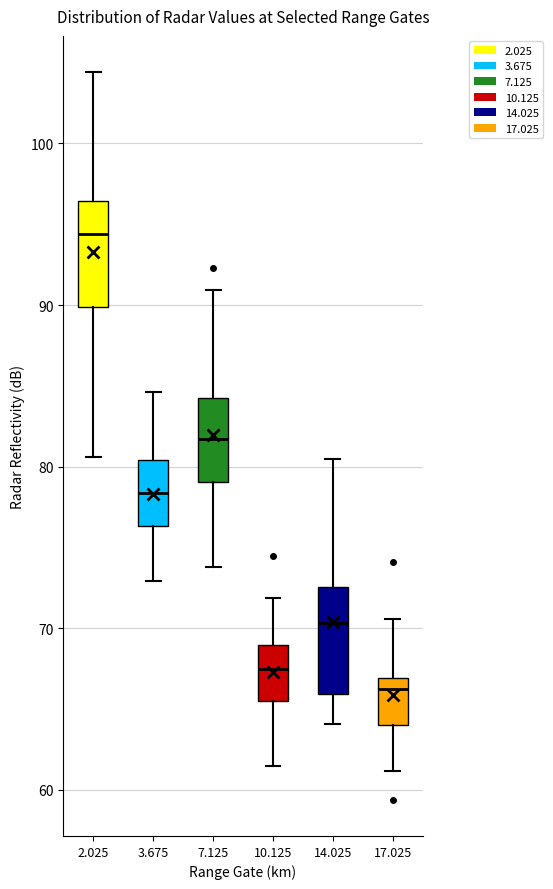

Where does the lower whisker of the box at x = 14.025 end on the y-axis? The values are not printed on the chart, so give them approximately, as read against the axis.

64